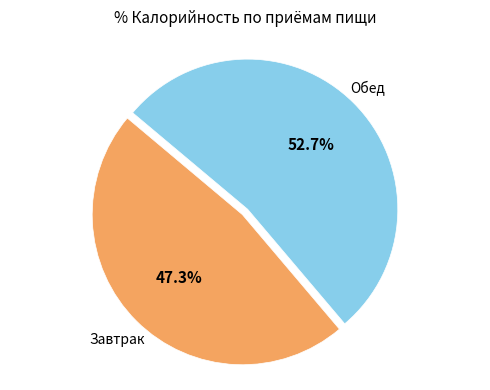

Is there a majority slice in this chart?

Yes